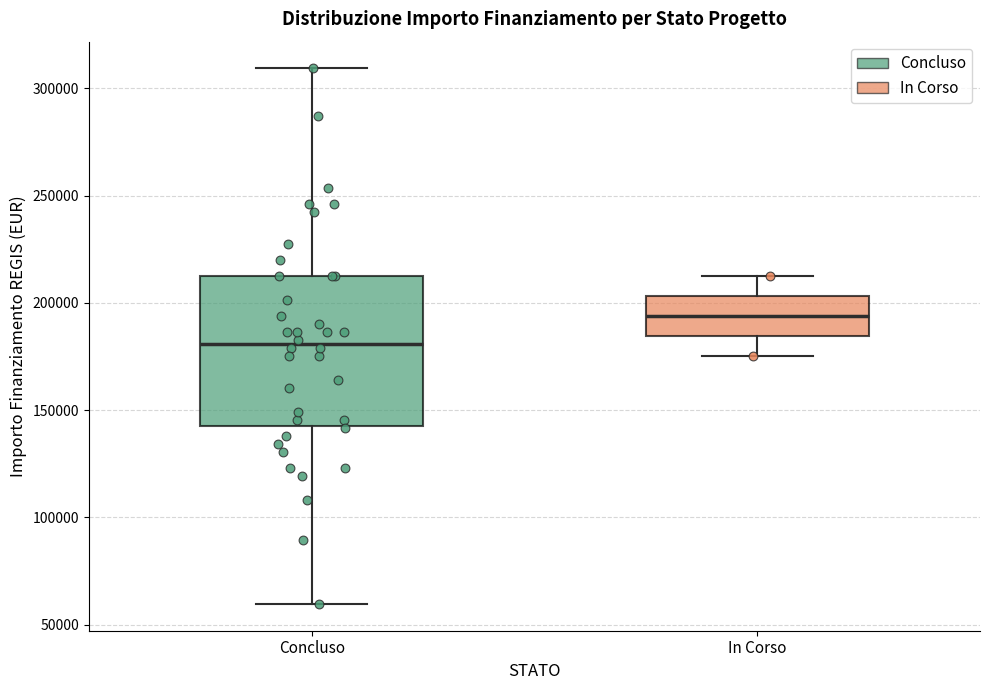

Reading left to right, transcribe this box plot: for each box, give where its median line is, the range the box spans, and where its two whiskers end, as read against the y-axis. The values are not printed on the chart, so give them approximately, as read against the axis.

Concluso: median 180000, box 145000 to 210000, whiskers 60000 to 310000
In Corso: median 195000, box 185000 to 205000, whiskers 175000 to 210000